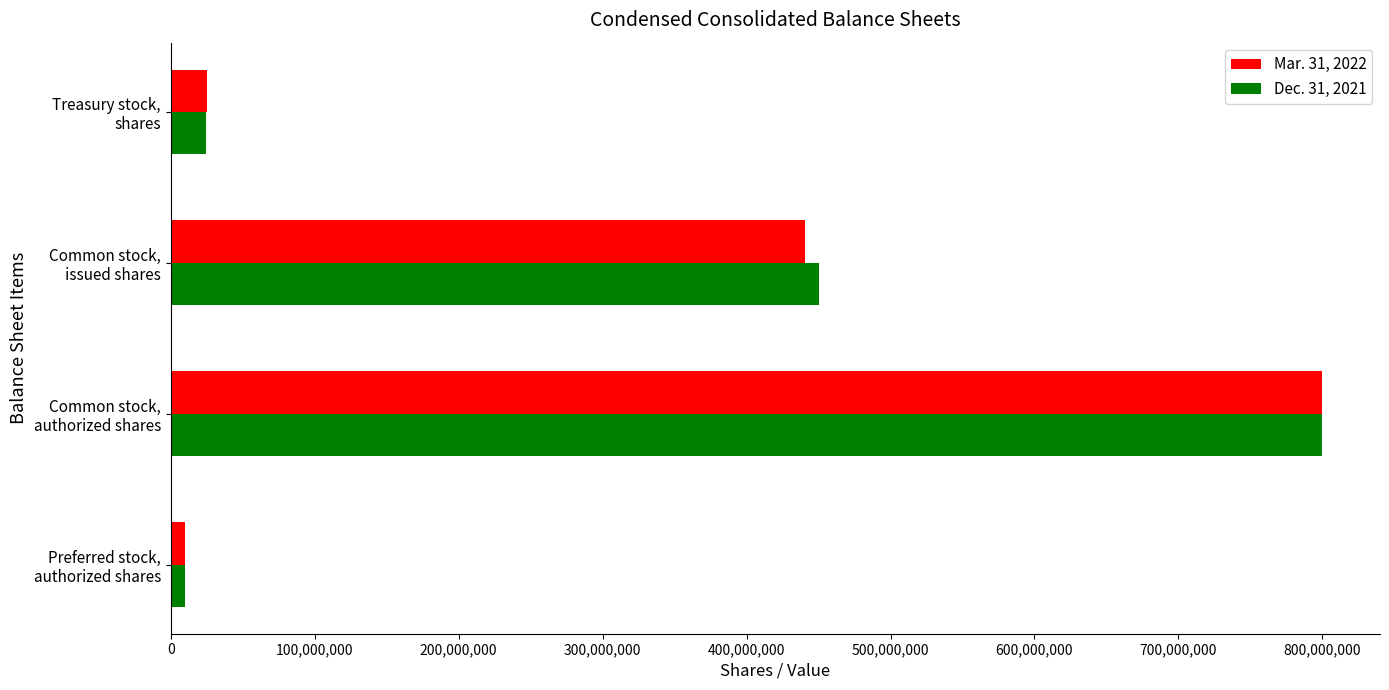

What is the maximum value shown in the chart?

800000000